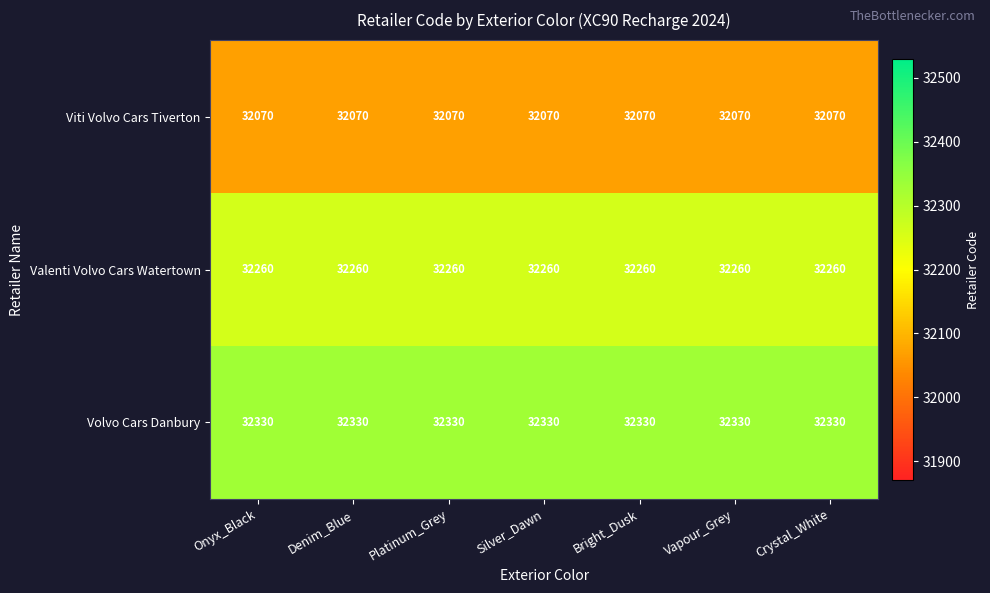

What is the difference between the highest and lowest values at Onyx_Black?

260